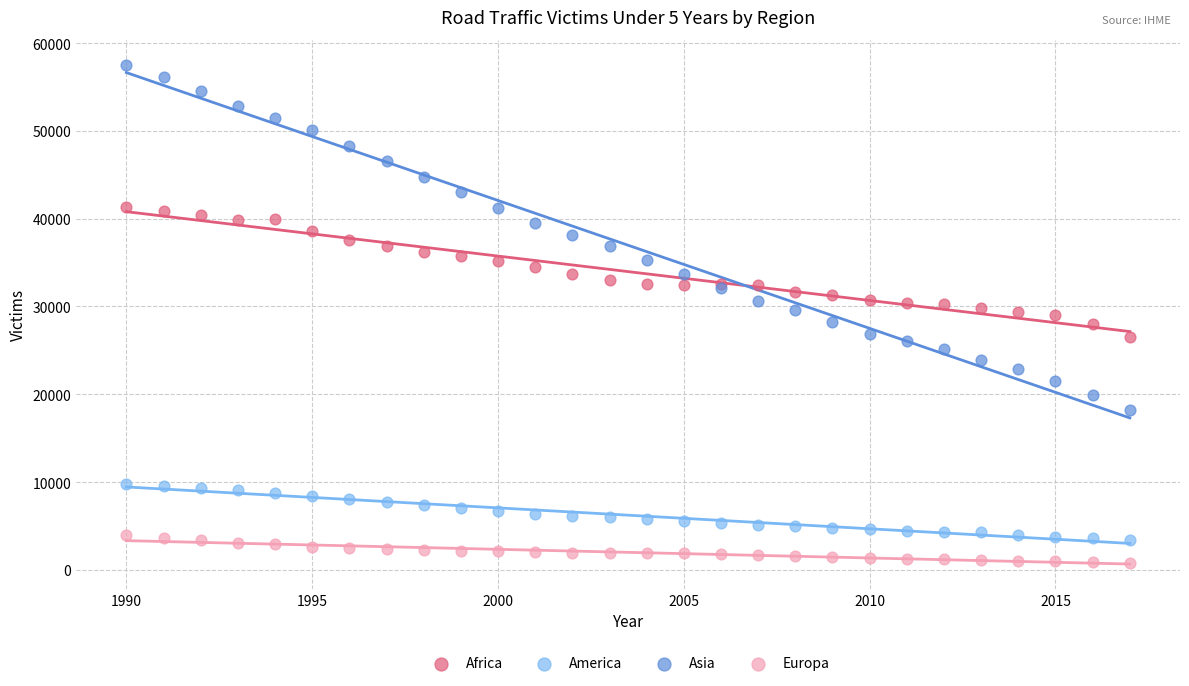

What are all the series names shown in the legend?

Africa, America, Asia, Europa